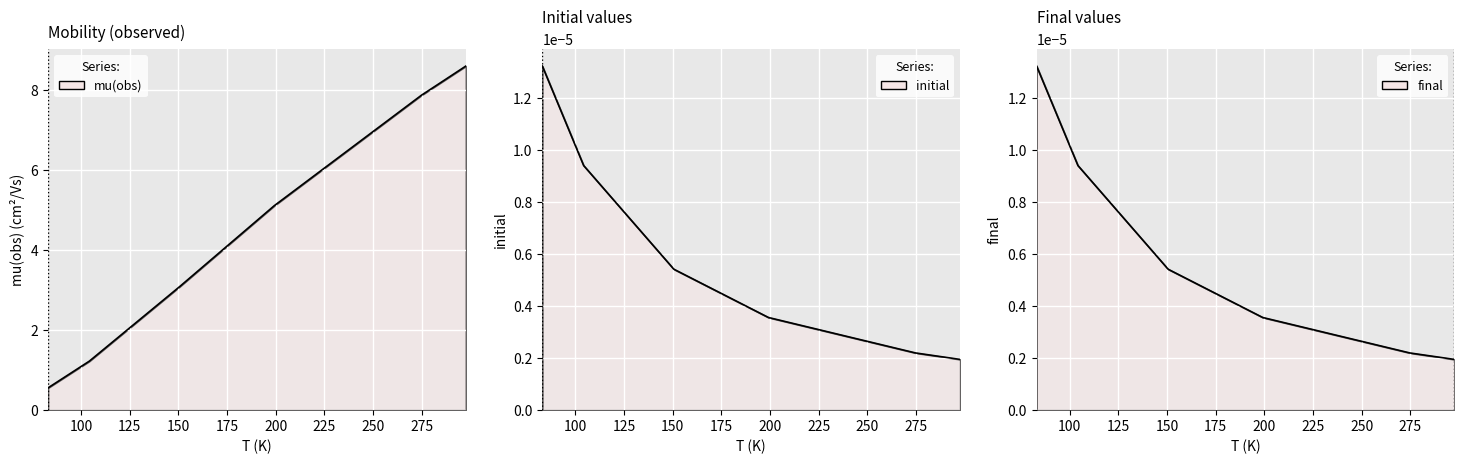

What is the difference between the highest and lowest values at 83.05647841?

0.6